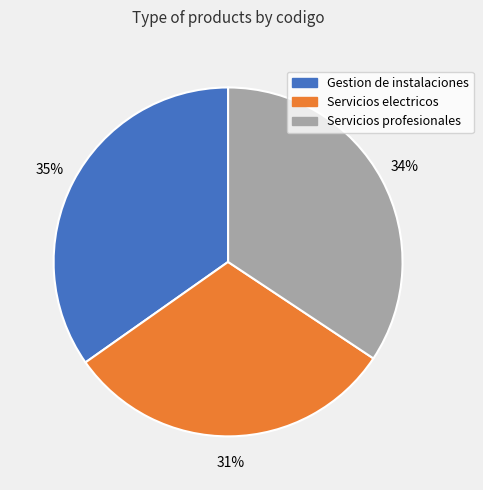

To the nearest percent, what is the difference between the largest and smallest slice percentages?

4%